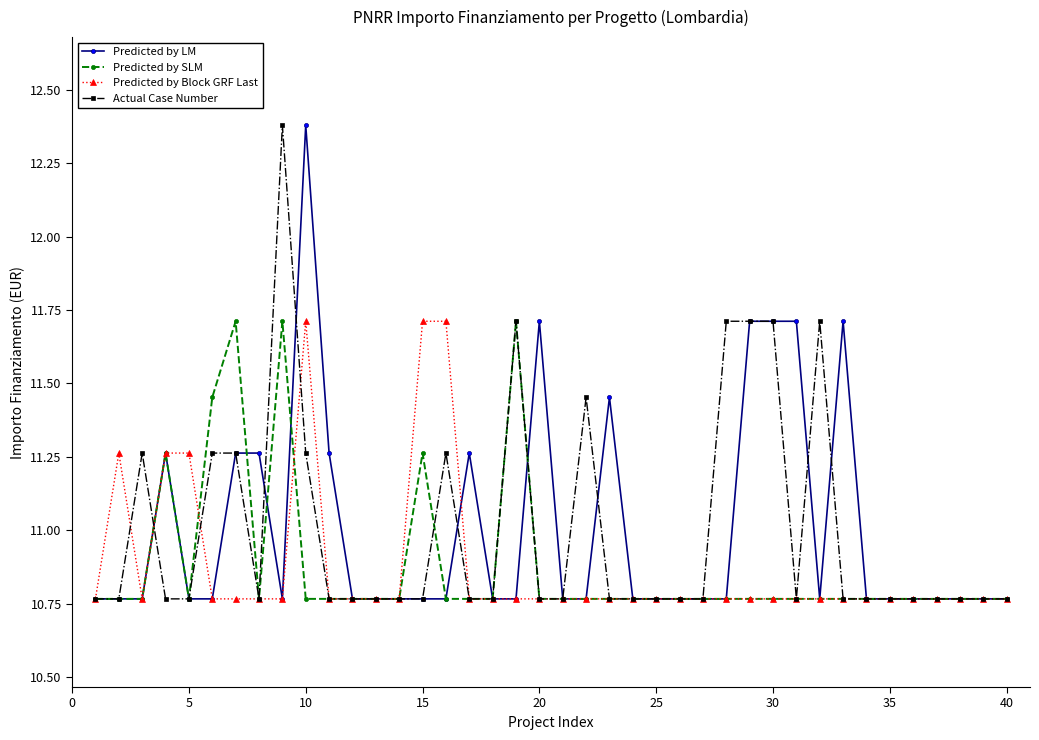

True or false: Actual Case Number has more than 0 interior local peaks.

True